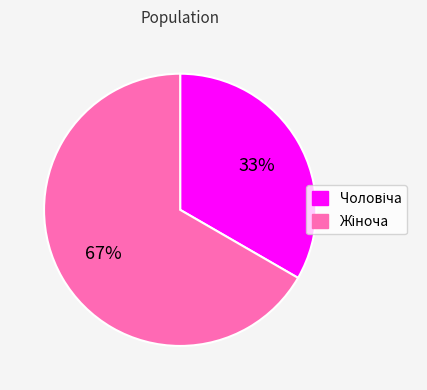

To the nearest percent, what is the average slice percentage?

50%